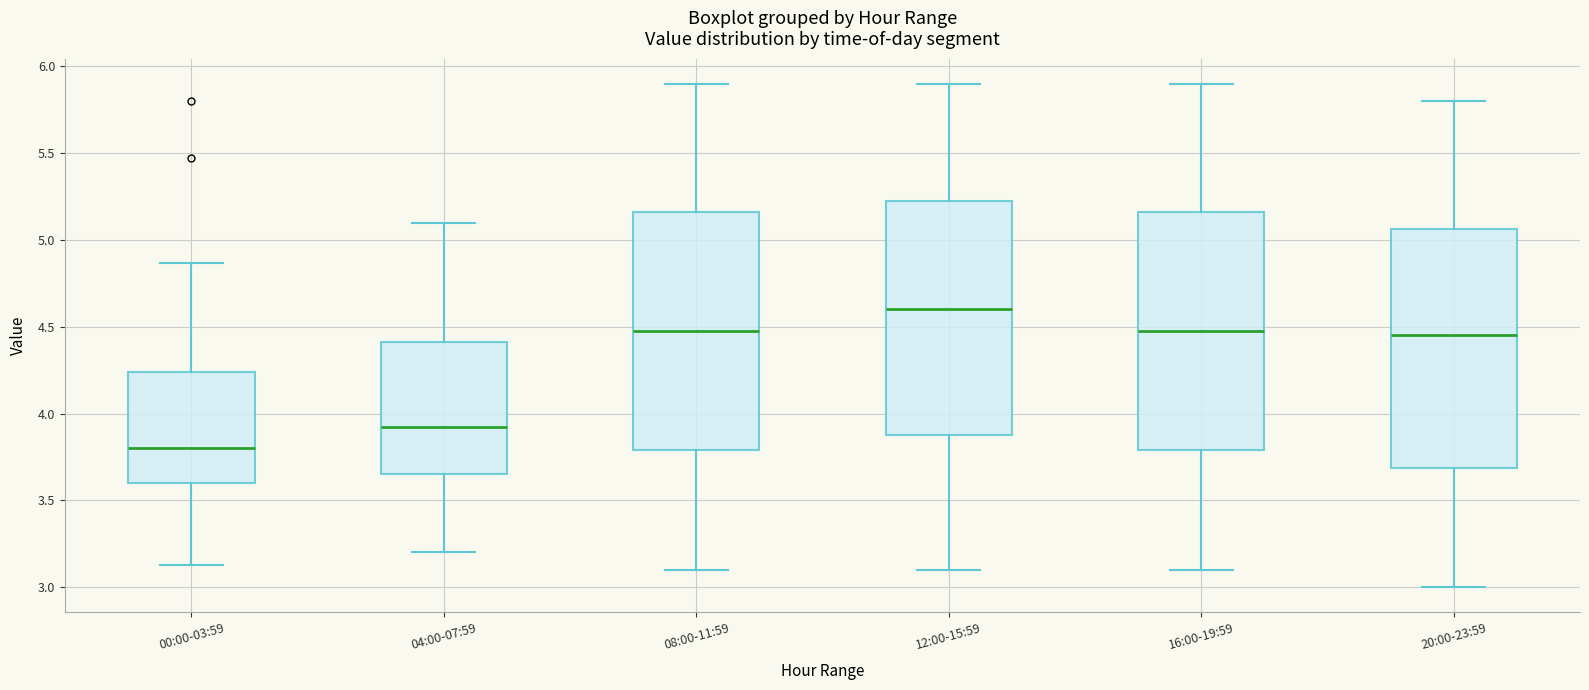

Reading left to right, transcribe this box plot: for each box, give where its median line is, the range the box spans, and where its two whiskers end, as read against the y-axis. The values are not printed on the chart, so give them approximately, as read against the axis.

00:00-03:59: median 3.80, box 3.60 to 4.25, whiskers 3.15 to 4.85
04:00-07:59: median 3.95, box 3.65 to 4.40, whiskers 3.20 to 5.10
08:00-11:59: median 4.50, box 3.80 to 5.15, whiskers 3.10 to 5.90
12:00-15:59: median 4.60, box 3.90 to 5.25, whiskers 3.10 to 5.90
16:00-19:59: median 4.50, box 3.80 to 5.15, whiskers 3.10 to 5.90
20:00-23:59: median 4.45, box 3.70 to 5.05, whiskers 3.00 to 5.80